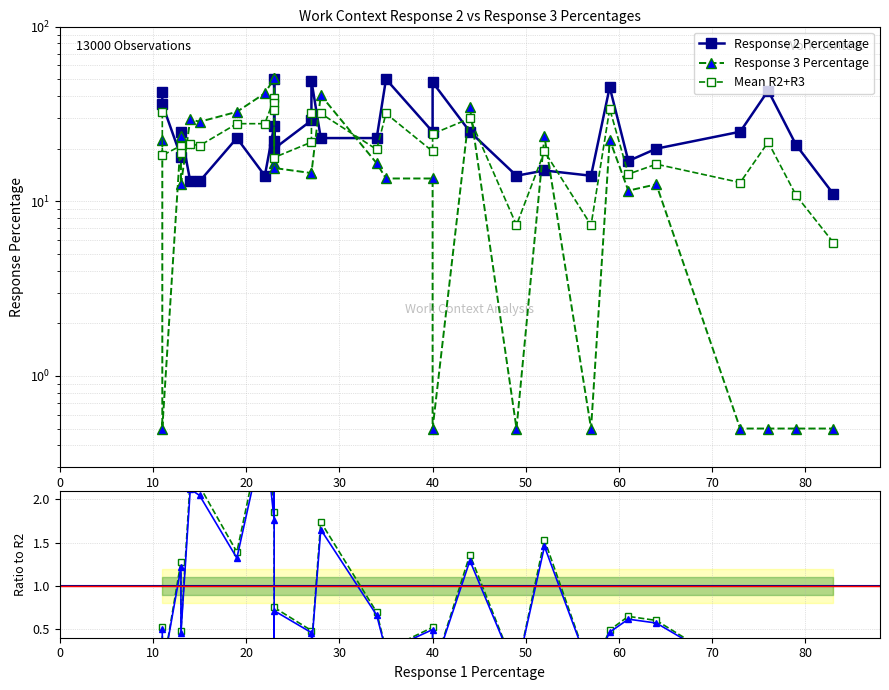

The value of Ratio adjusted at 12 is 0.7. True or false?

False